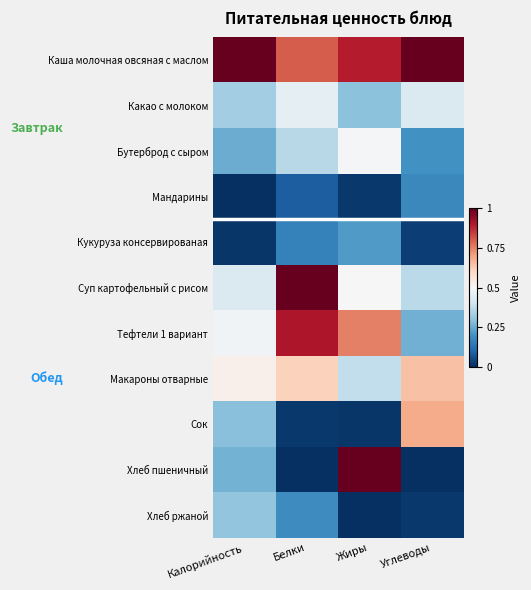

Between Жиры and Калорийность, which is larger?

Калорийность